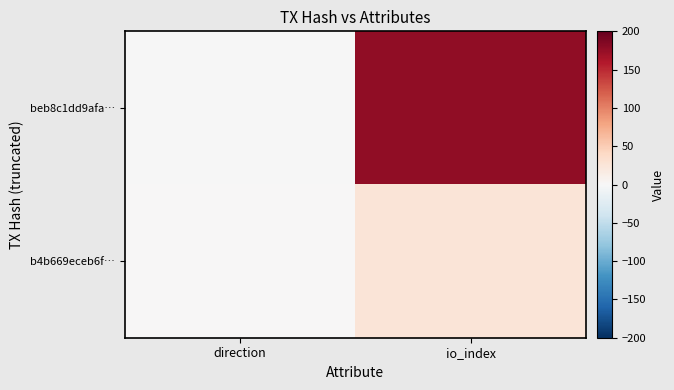

Which series has the widest spread of values?

beb8c1dd9afa…